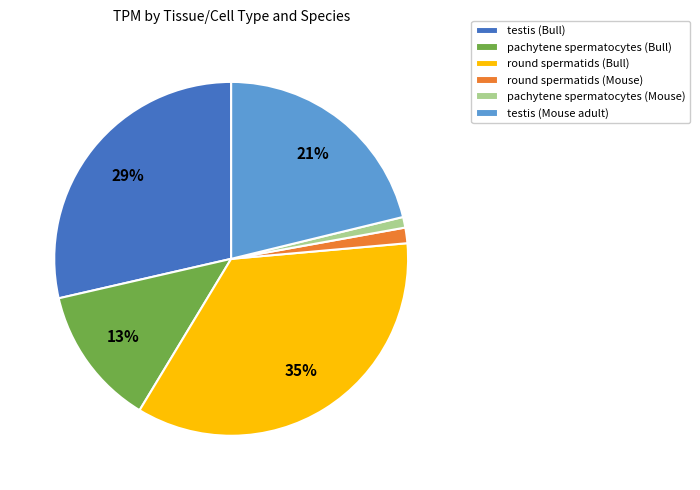

How many slices are in this pie chart?

6